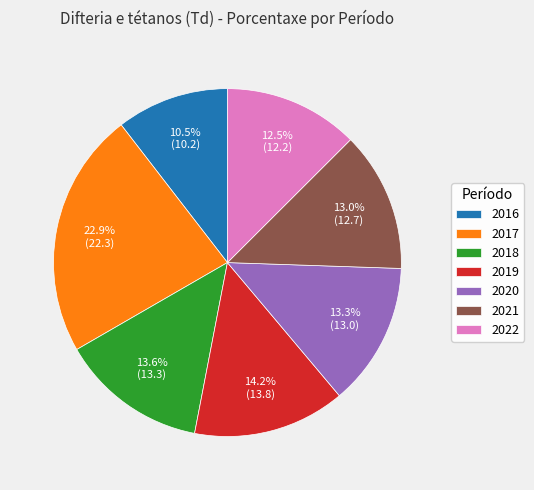

Does any single category account for the majority?

No